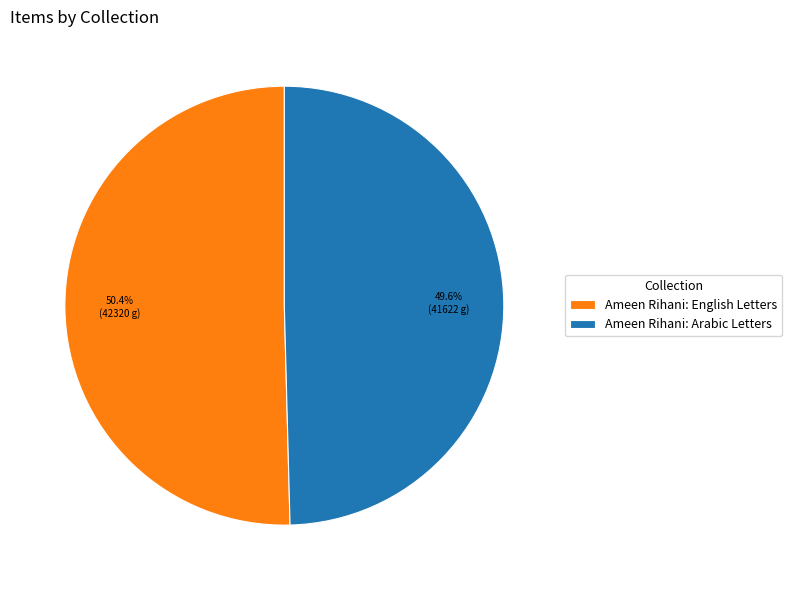

Which slice is the smallest?

Ameen Rihani: Arabic Letters